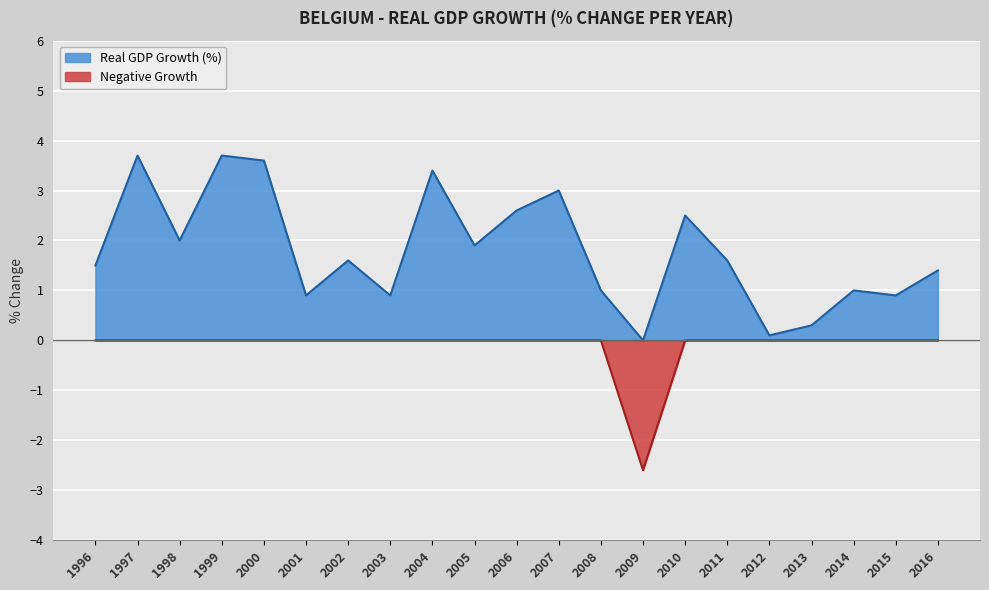

Where is the first local maximum?

1997